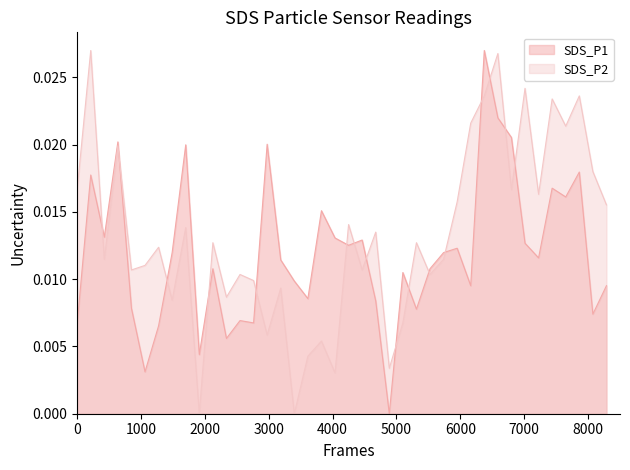

What are all the series names shown in the legend?

SDS_P1, SDS_P2